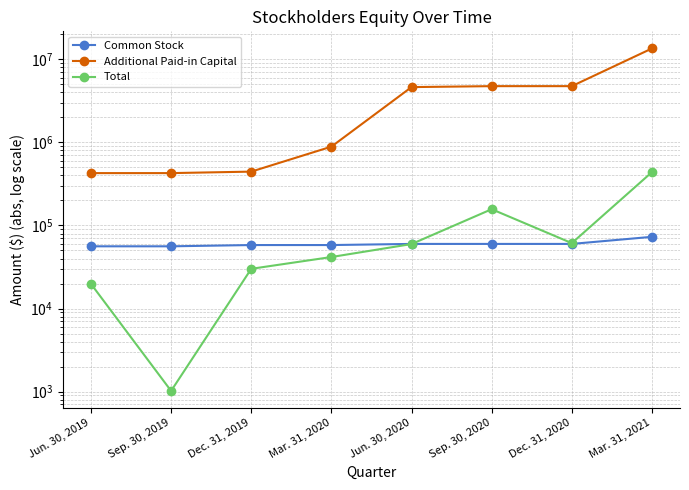

What is the value of the Additional Paid-in Capital point at the 1st from the left?

426784